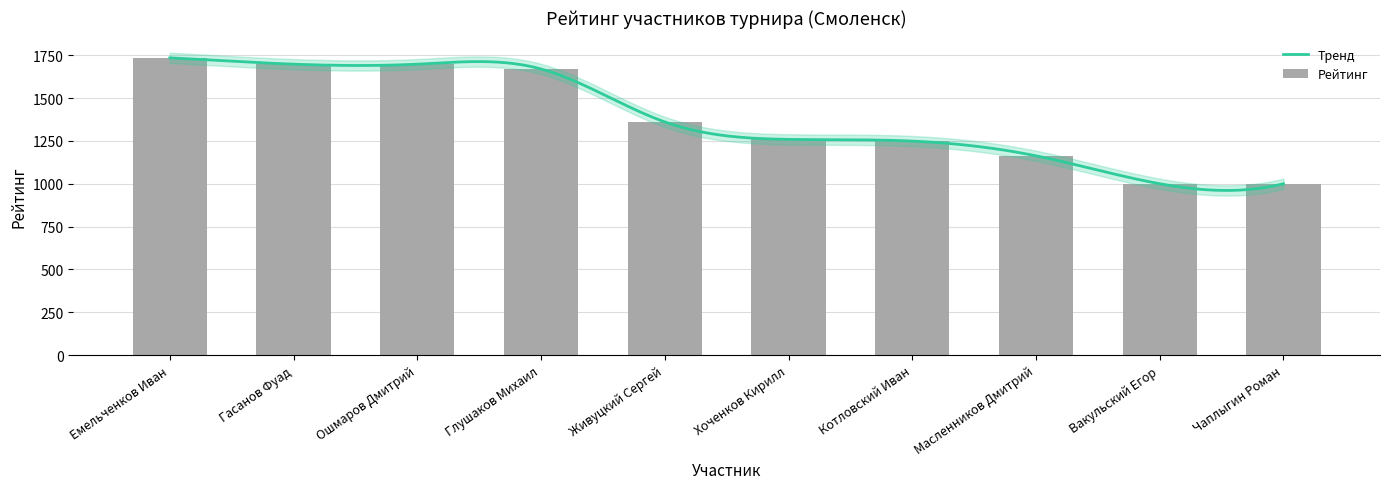

What is the approximate value at Вакульский Егор, to the nearest 50?

1000